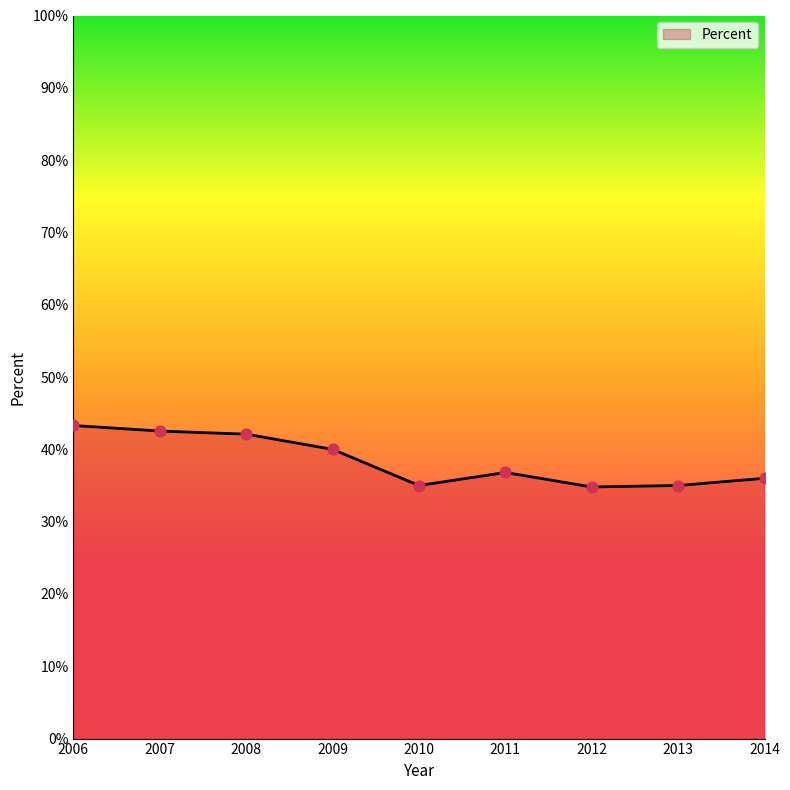

What is the ratio of the value at 2014 to the value at 2007?

0.8